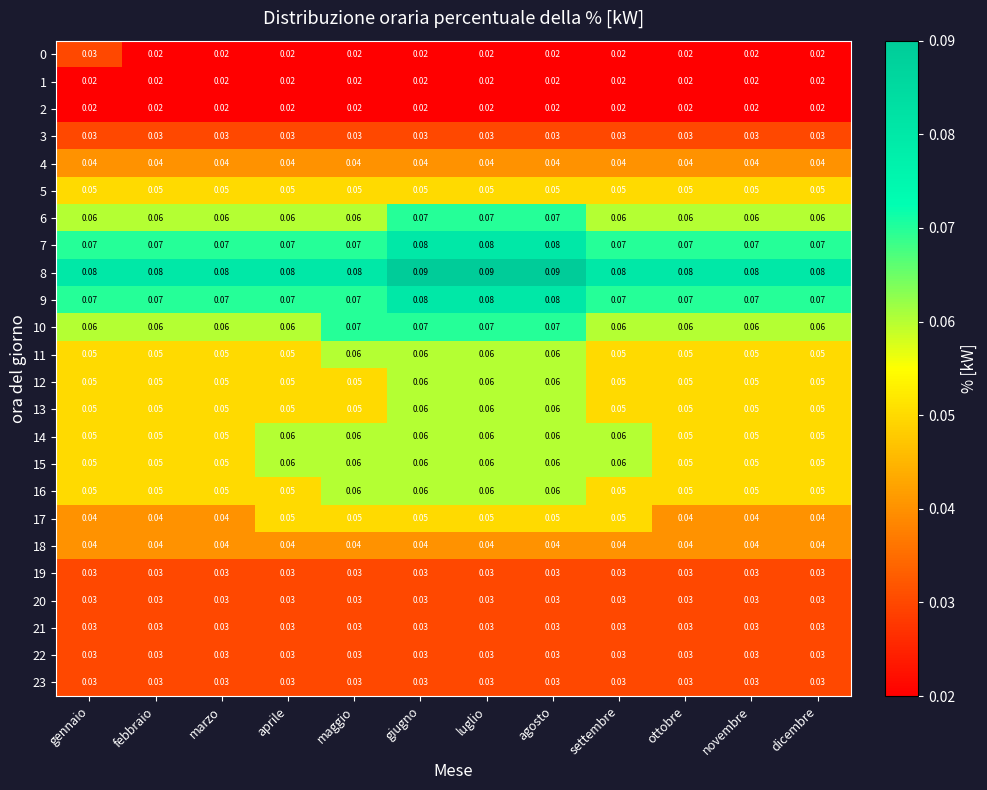

Is the value of 17 at gennaio greater than the value of 0 at luglio?

Yes